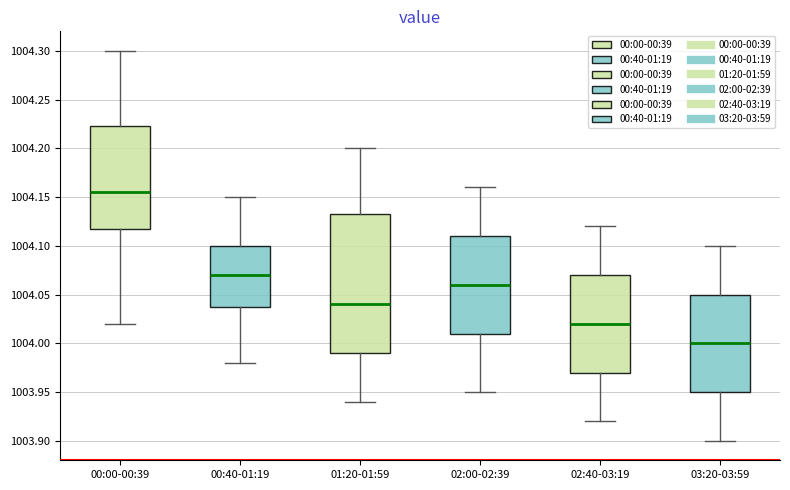

Comparing the boxes themselves (not the whiskers), which one is the tallest?

01:20-01:59